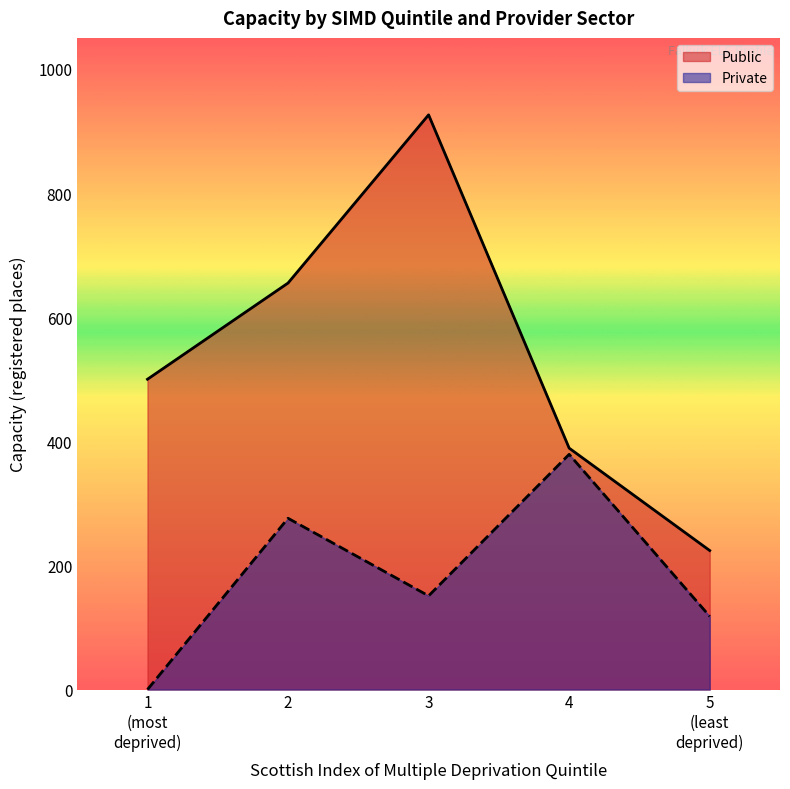

What is the approximate value at 3, to the nearest 100?

900